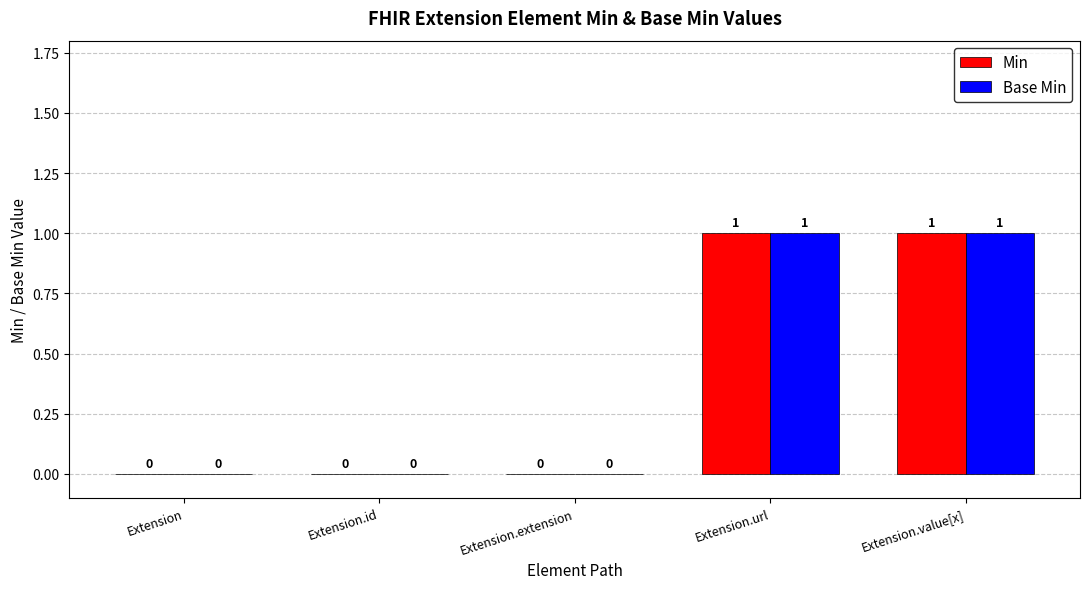

The Base Min series shows 0 at Extension.id. True or false?

True